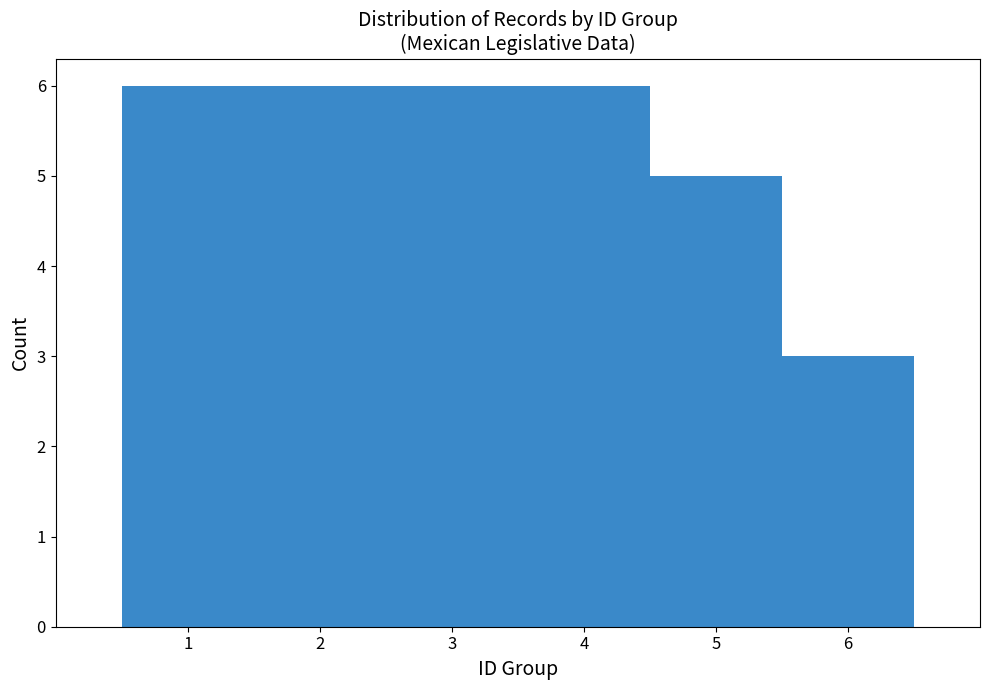

Reading left to right, list every bar in this chart as the range it spans on the x-axis followed by its height. The values are not printed on the chart, so give them approximately, as read against the axis.

0.5 to 1.5: 6
1.5 to 2.5: 6
2.5 to 3.5: 6
3.5 to 4.5: 6
4.5 to 5.5: 5
5.5 to 6.5: 3